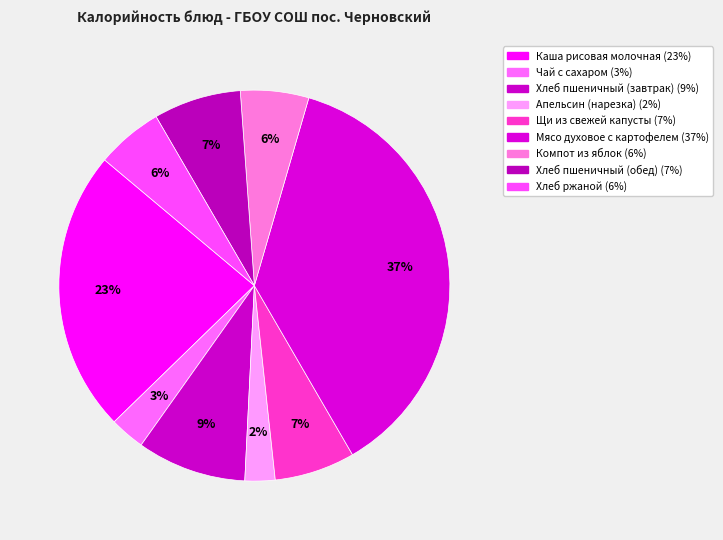

Does Компот из яблок represent more than half of the total?

No